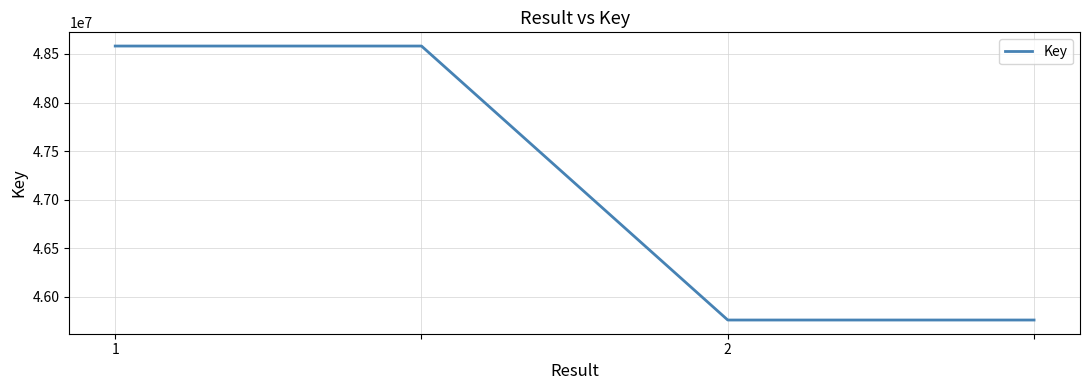

Does the chart display data point markers on the line(s)?

No